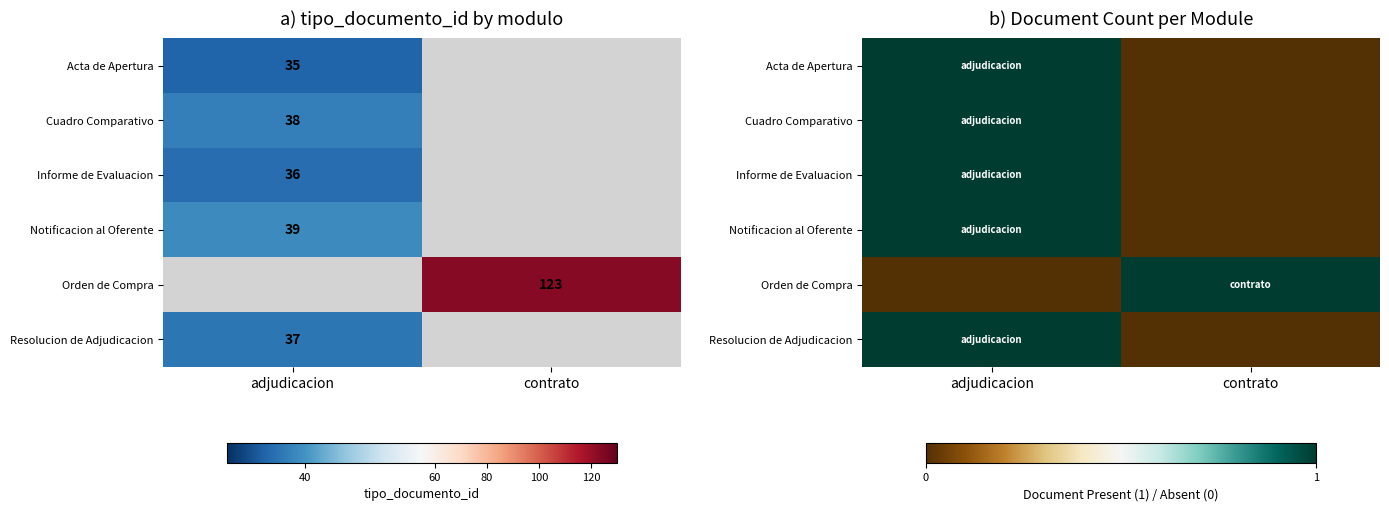

What is the difference between the Informe de Evaluacion values at adjudicacion and contrato?

1